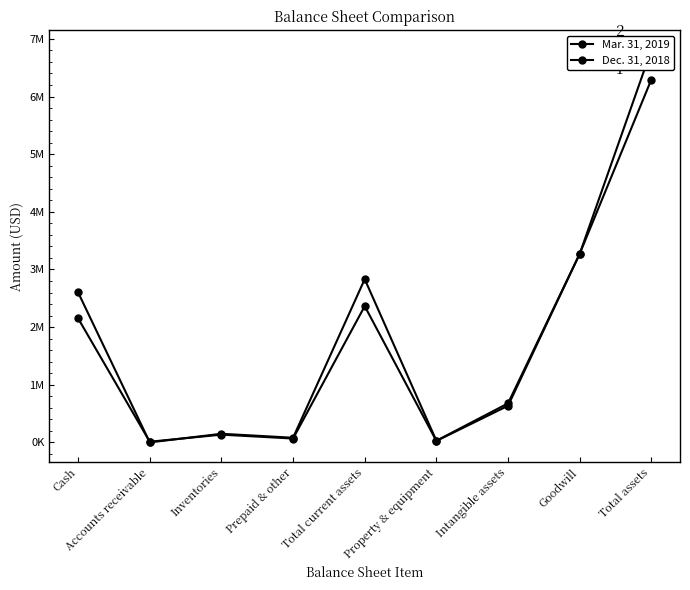

At Inventories, list the series in order from smallest to largest.

Mar. 31, 2019, Dec. 31, 2018